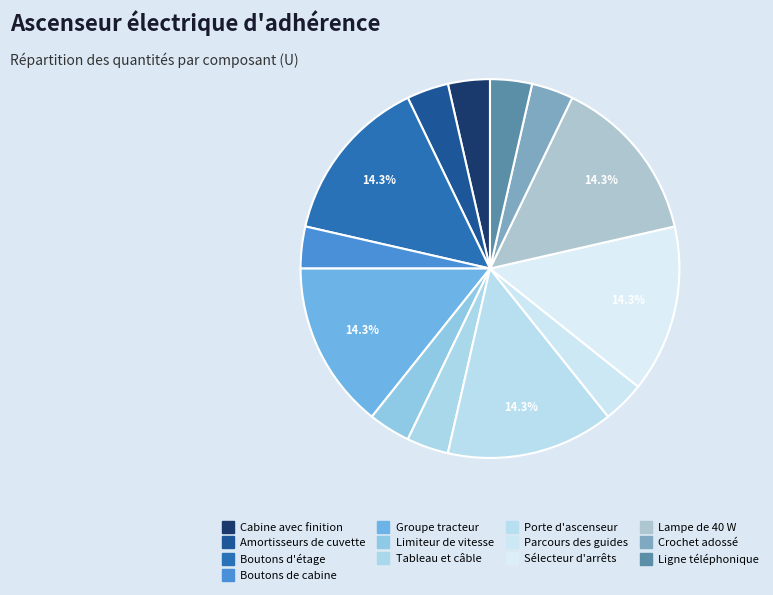

To the nearest percent, what is the average slice percentage?

8%